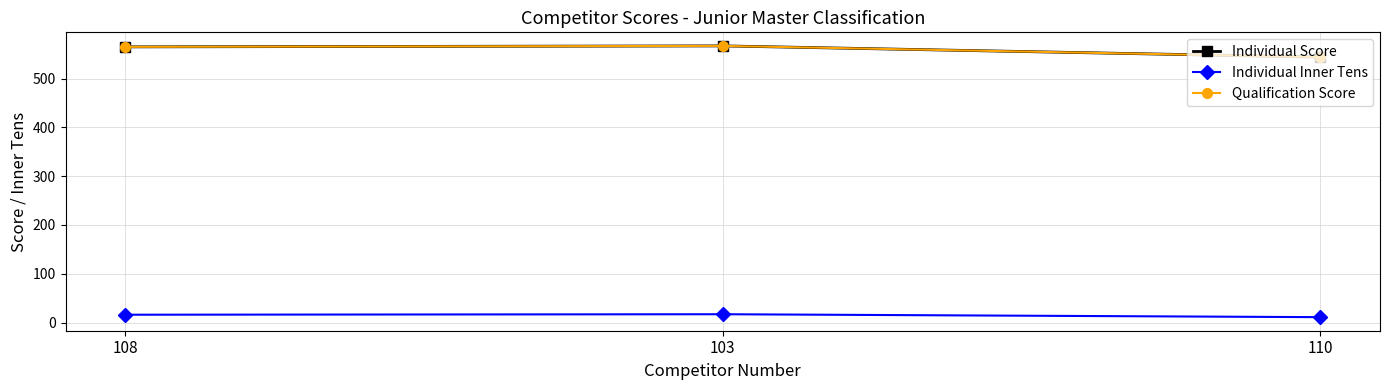

What is the minimum value shown in the chart?

11